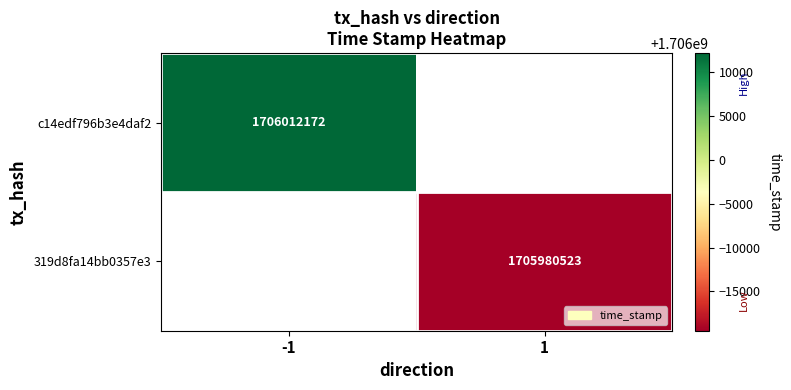

How many data points does each series have?

2